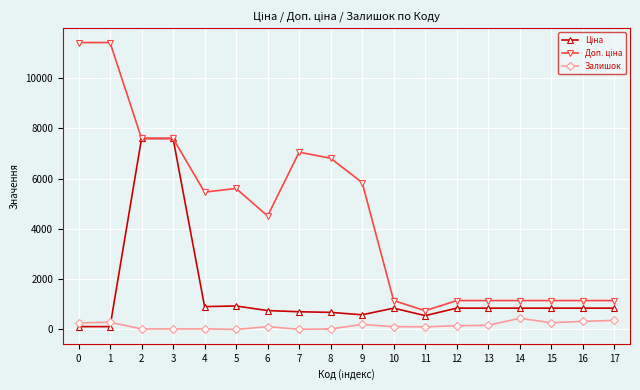

What is the total value across all series at 14?

2444.2